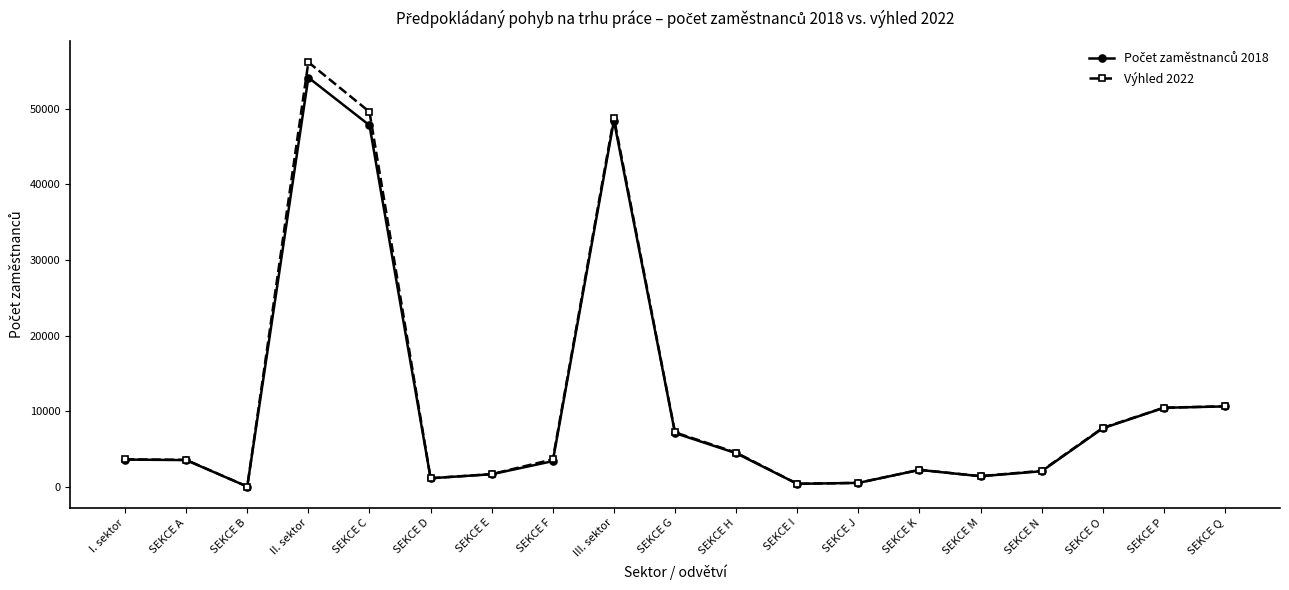

Does the chart have visible grid lines?

No